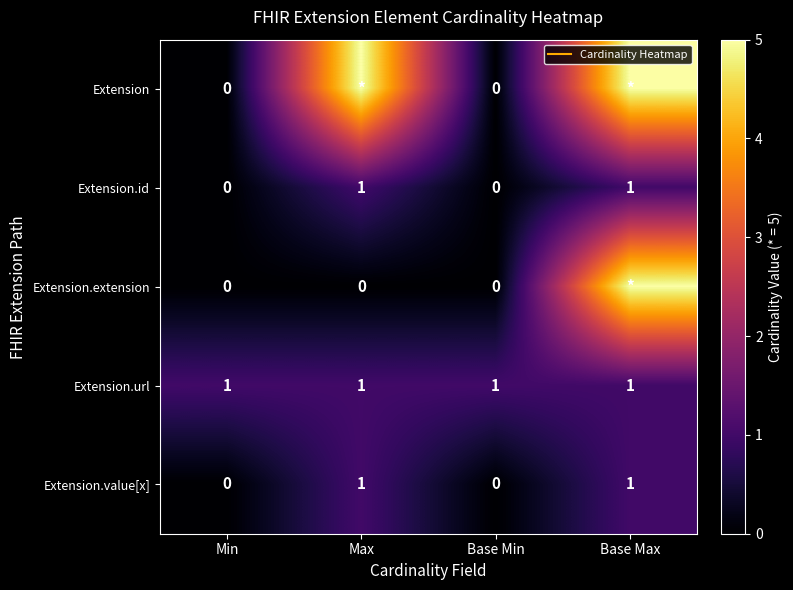

Is it true that Extension.url equals 1 at Min?

True